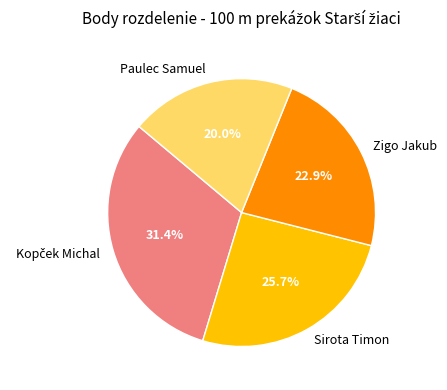

True or false: Zigo Jakub accounts for 17% of the total.

False